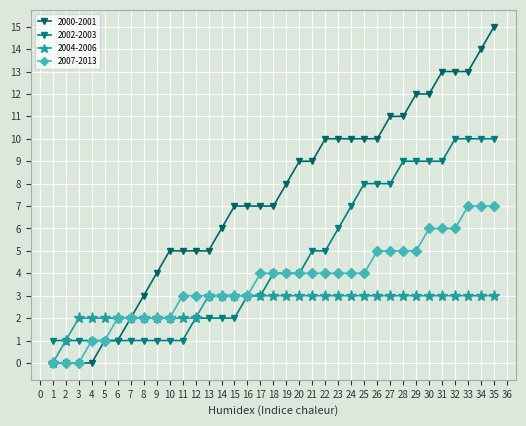

What is the greatest value displayed?

15